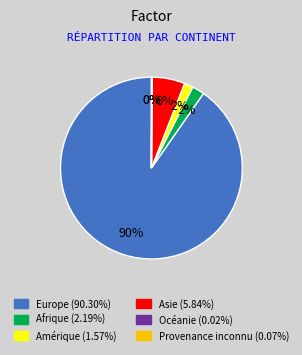

Does any single category account for the majority?

Yes